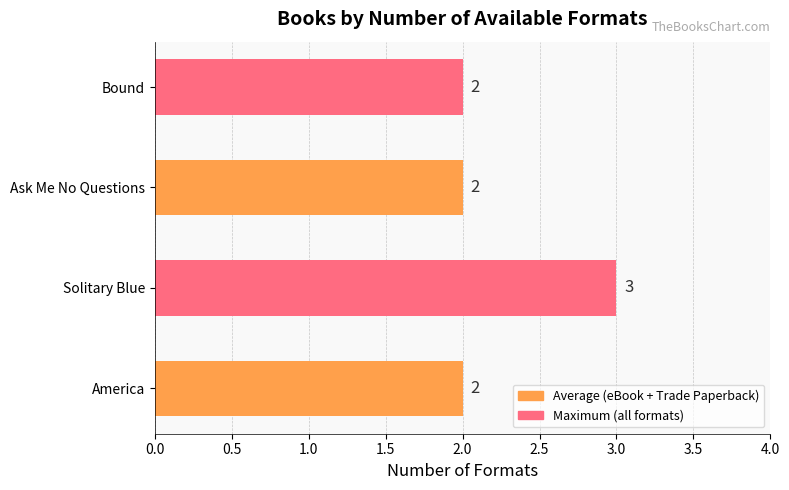

How many data points does each series have?

4